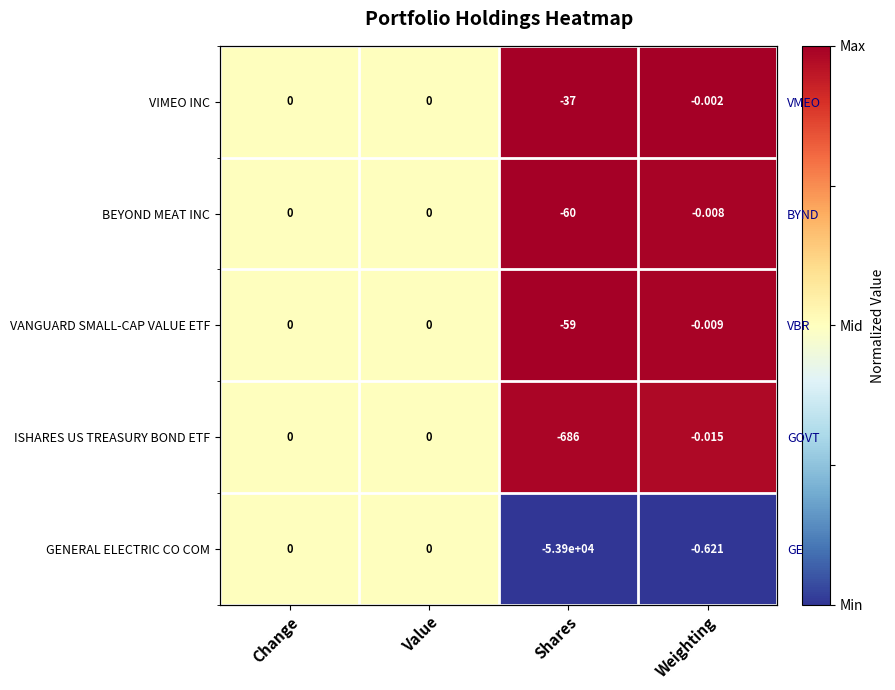

How many distinct data groups are displayed?

5